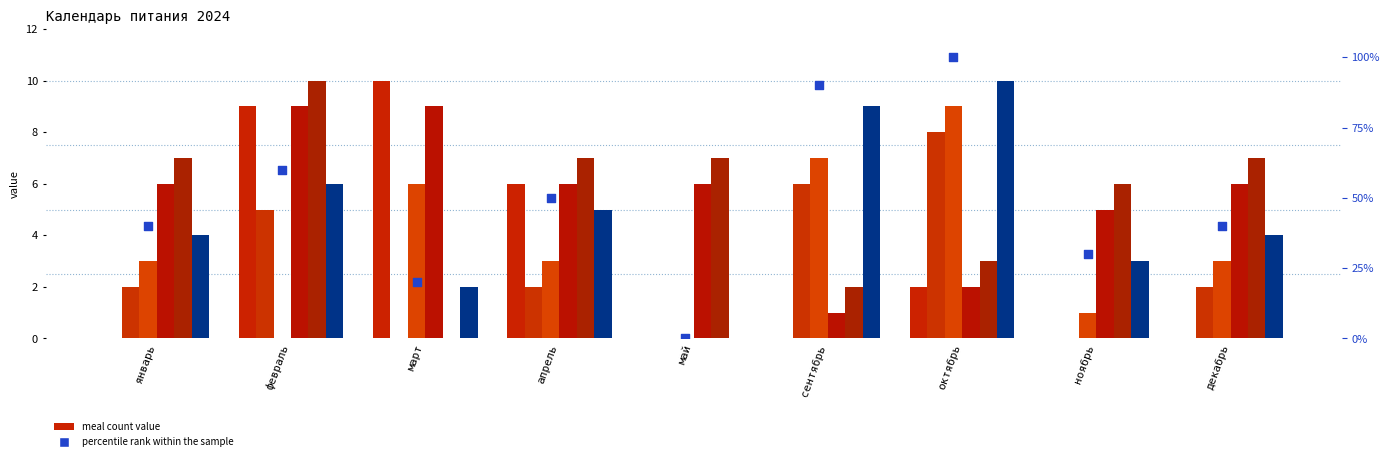

At which category is the sum across all series the highest?

февраль